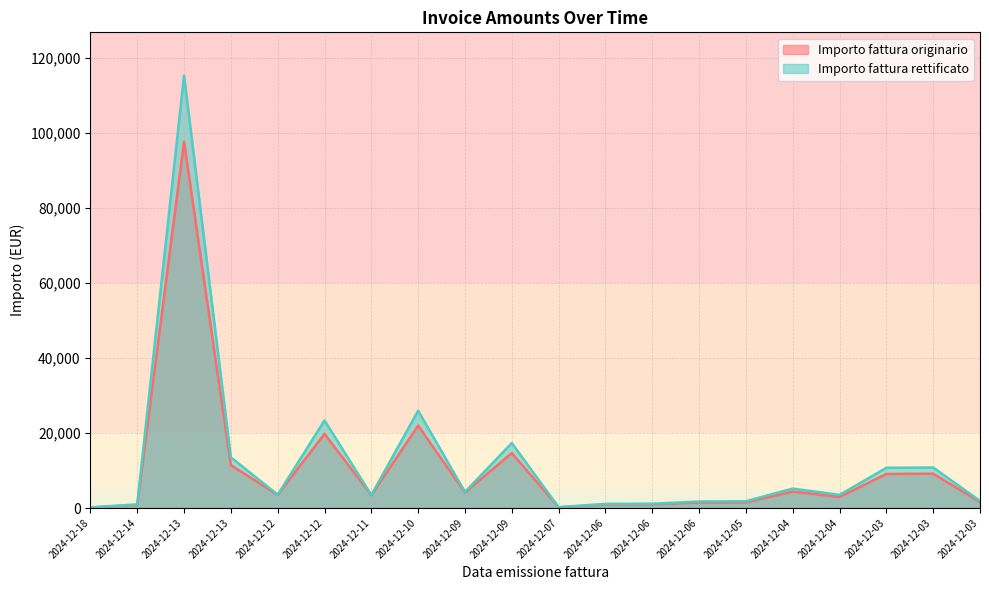

What is the highest value of the Importo fattura rettificato series?

115200.0